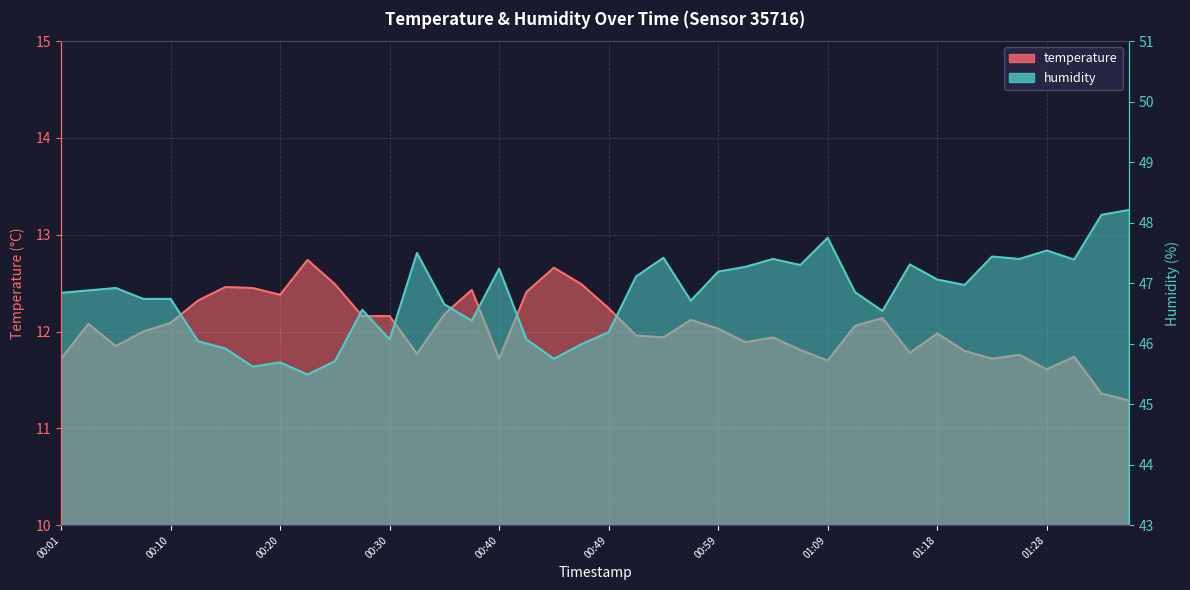

What is the approximate value of humidity at 01:01?

47.3